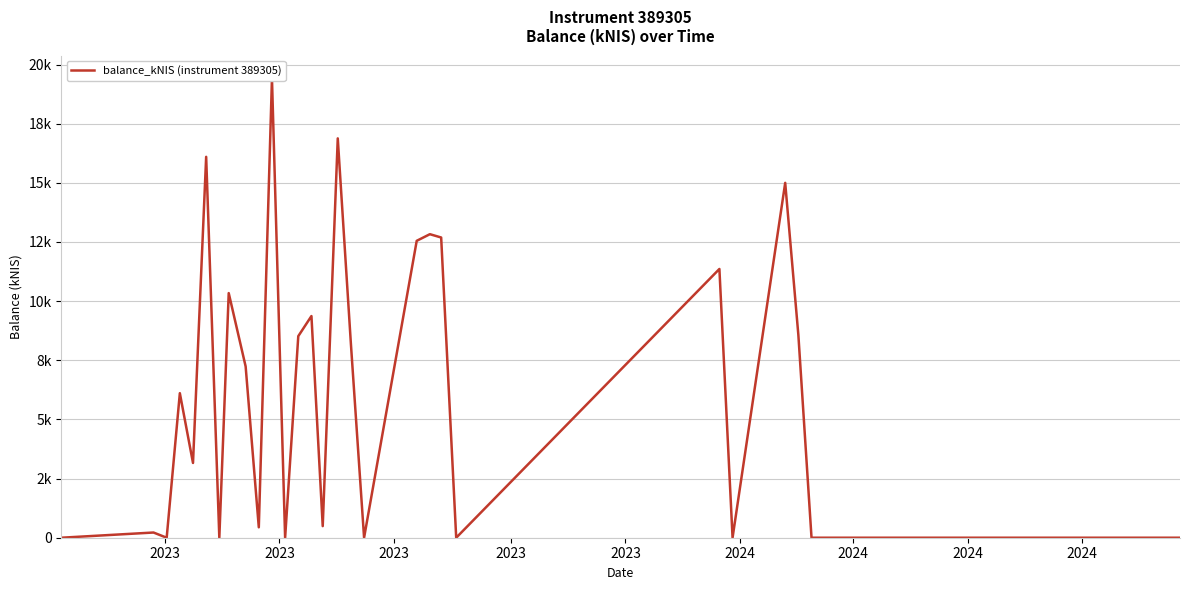

What is the sum of all values?

179.5